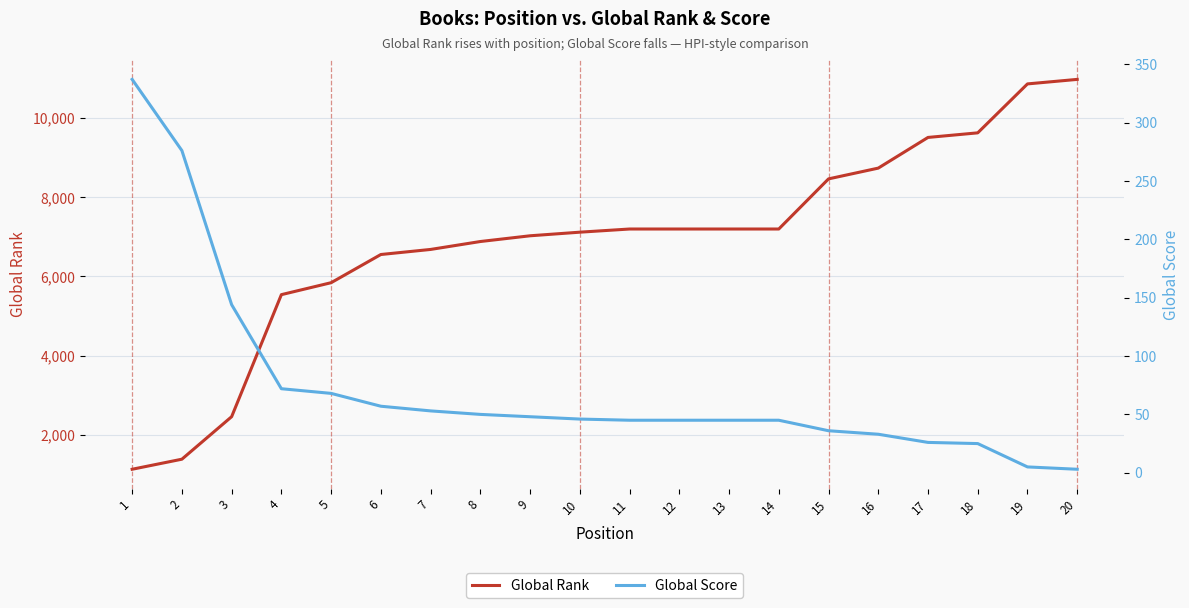

How many data points in Global Score are less than 46?

10